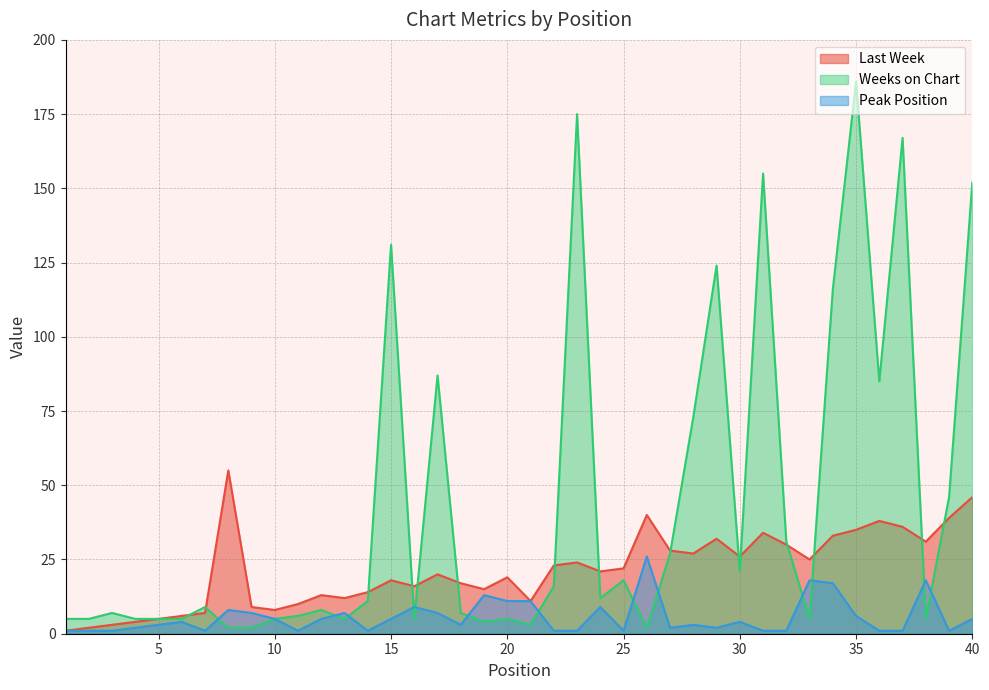

True or false: Last Week and Peak Position cross at least once.

False